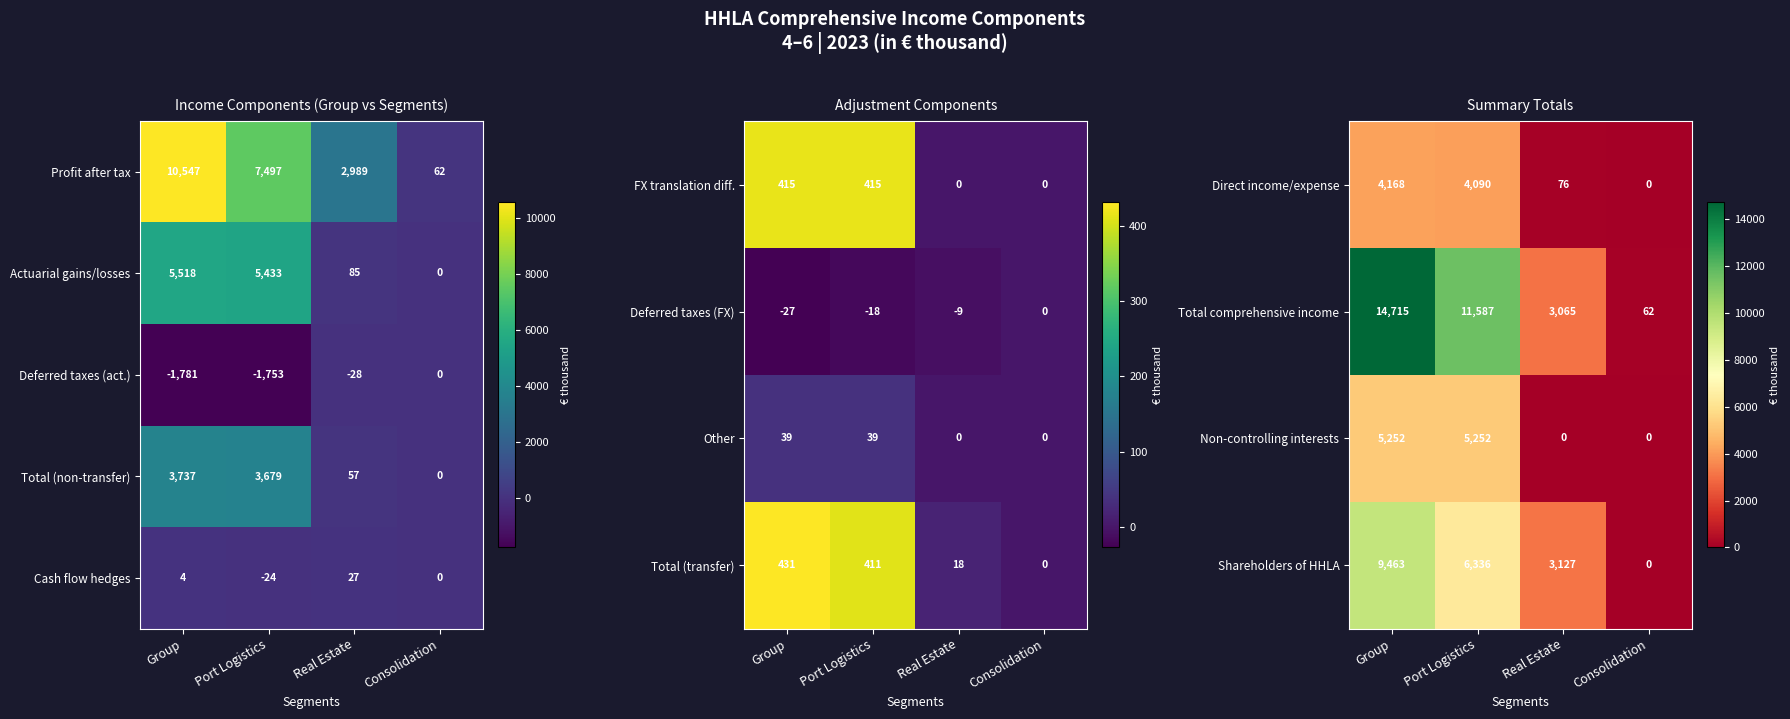

The Total (non-transfer) series shows 57 at Real Estate. True or false?

True